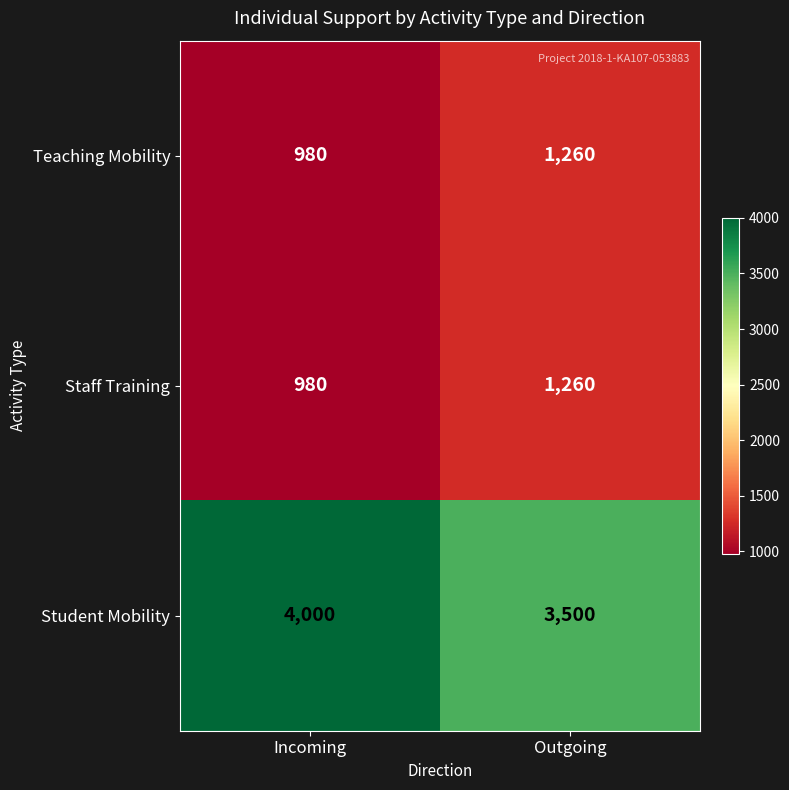

Is it true that Staff Training equals 1260 at Outgoing?

True